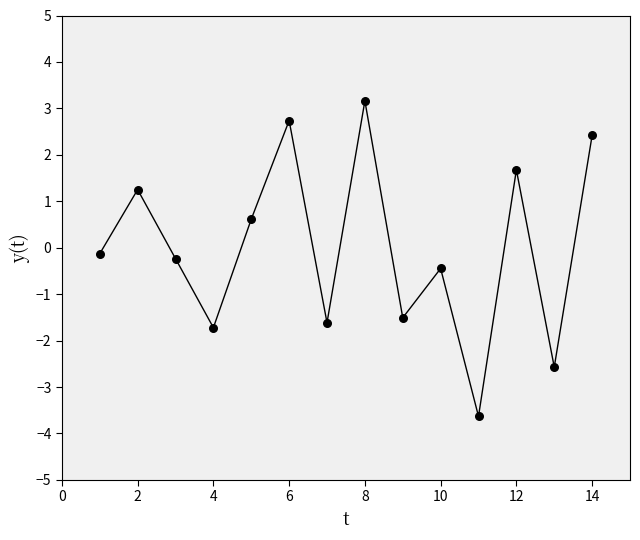

What is the smallest value displayed?

-3.6